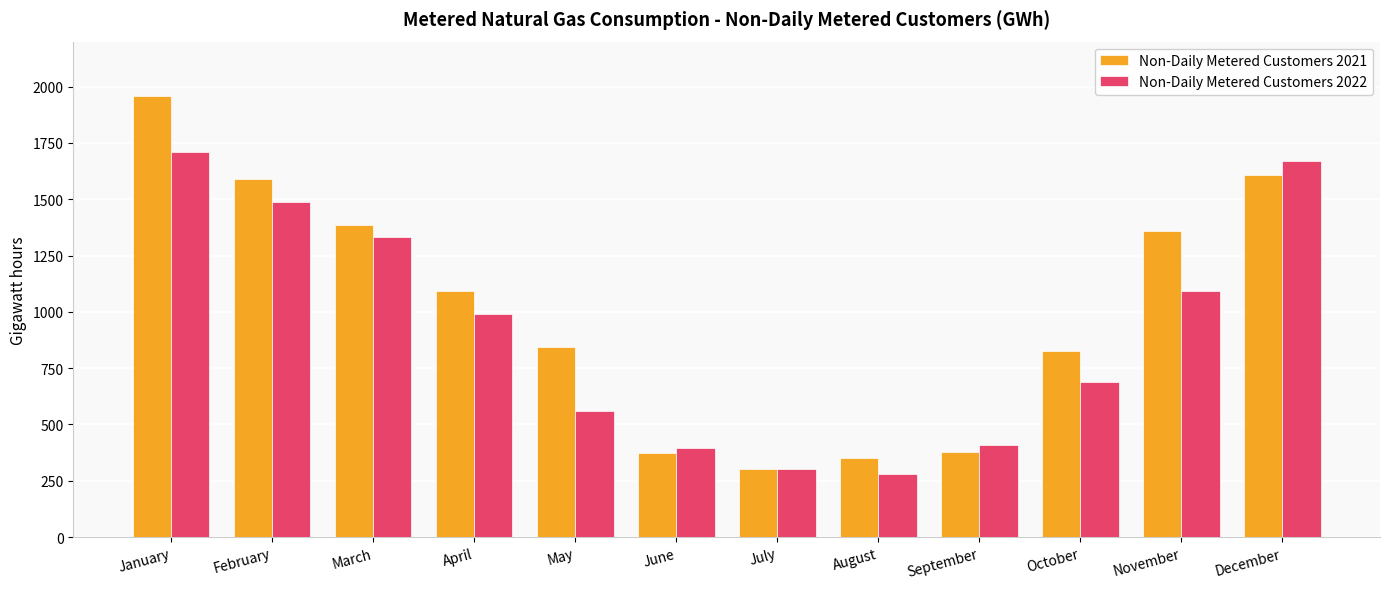

What is the value of the Non-Daily Metered Customers 2022 bar at the 1st from the left?

1711